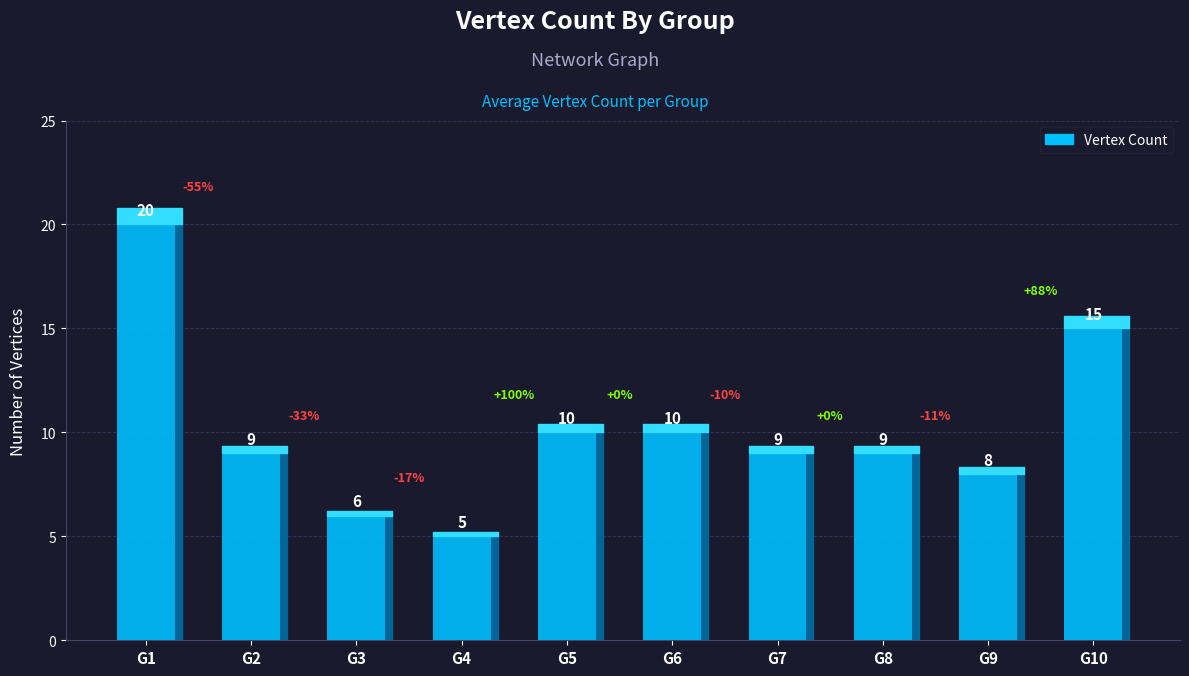

What is the difference between the second highest and minimum values?

10